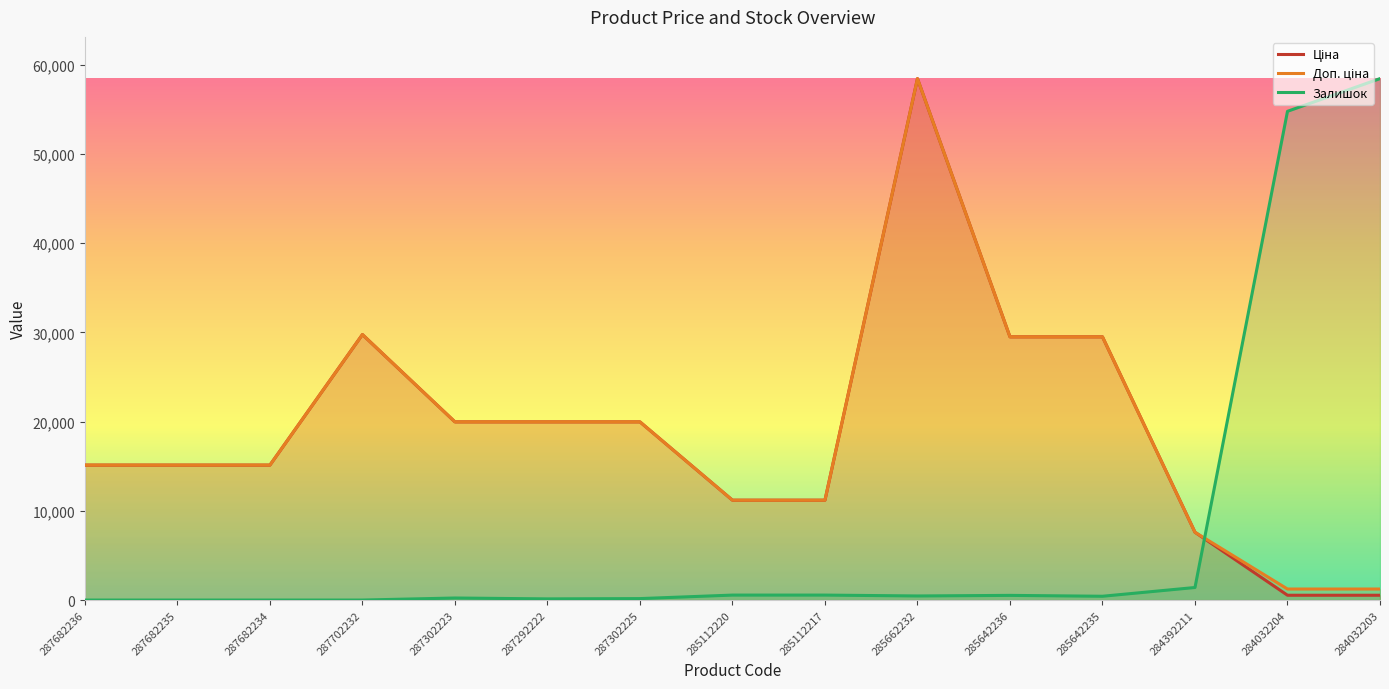

What is the minimum value for Доп. ціна?

1235.4